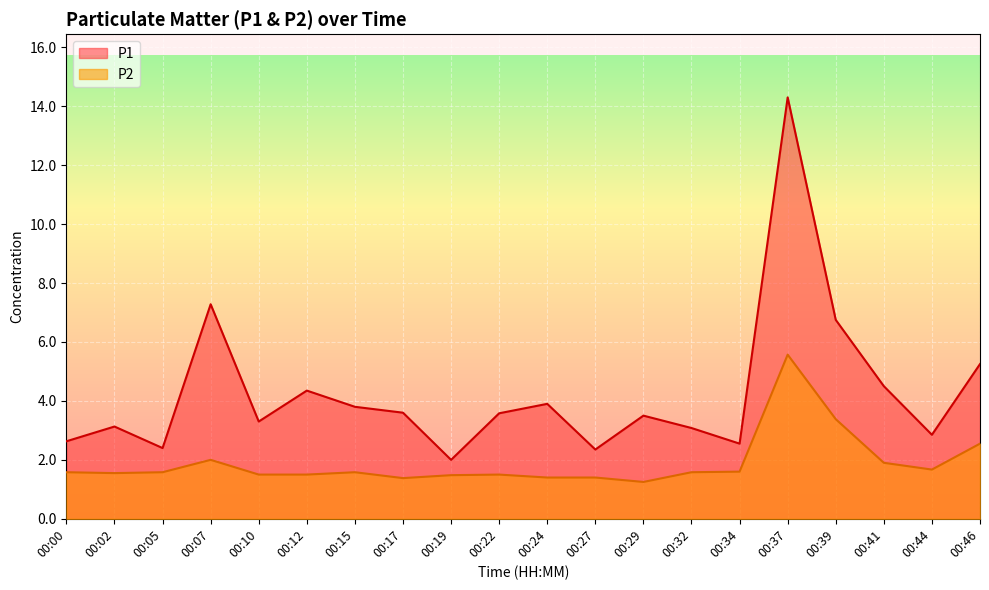

What is the value of the P1 point at the 4th from the left?

7.3